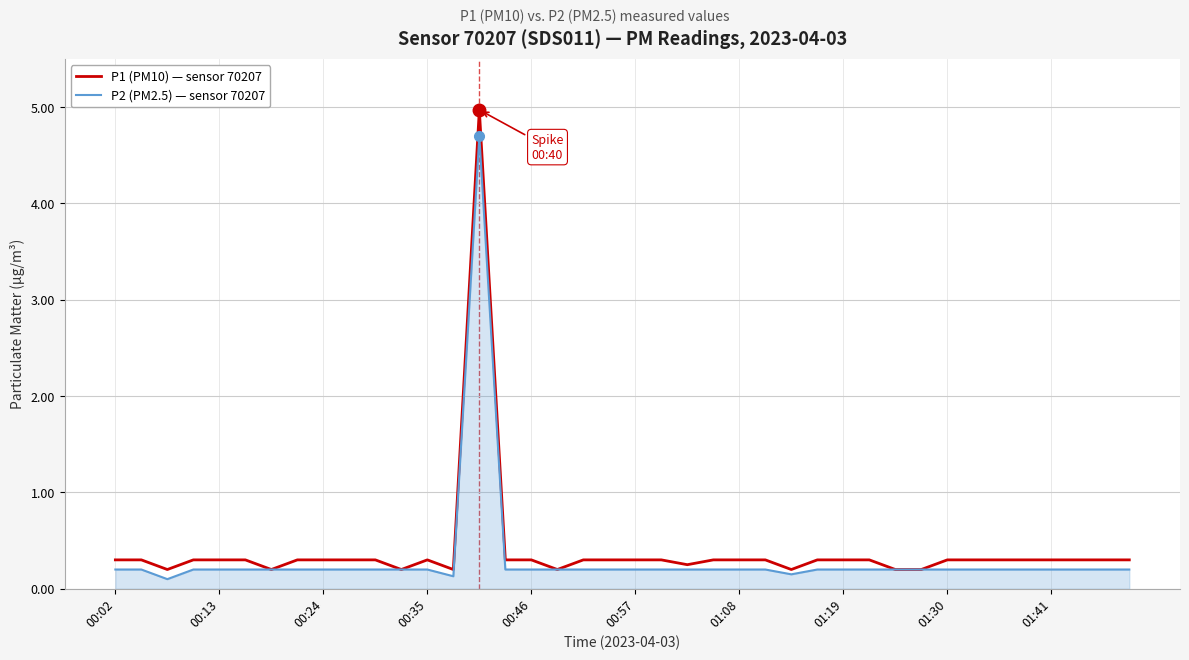

What is the maximum value for P2 (PM2.5) — sensor 70207?

4.7